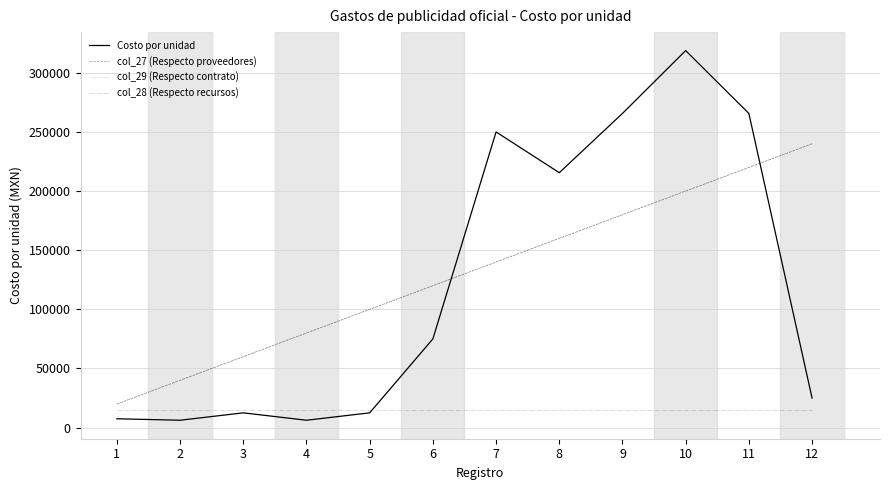

What is the sum of all col_28 (Respecto recursos) values?

180000.0